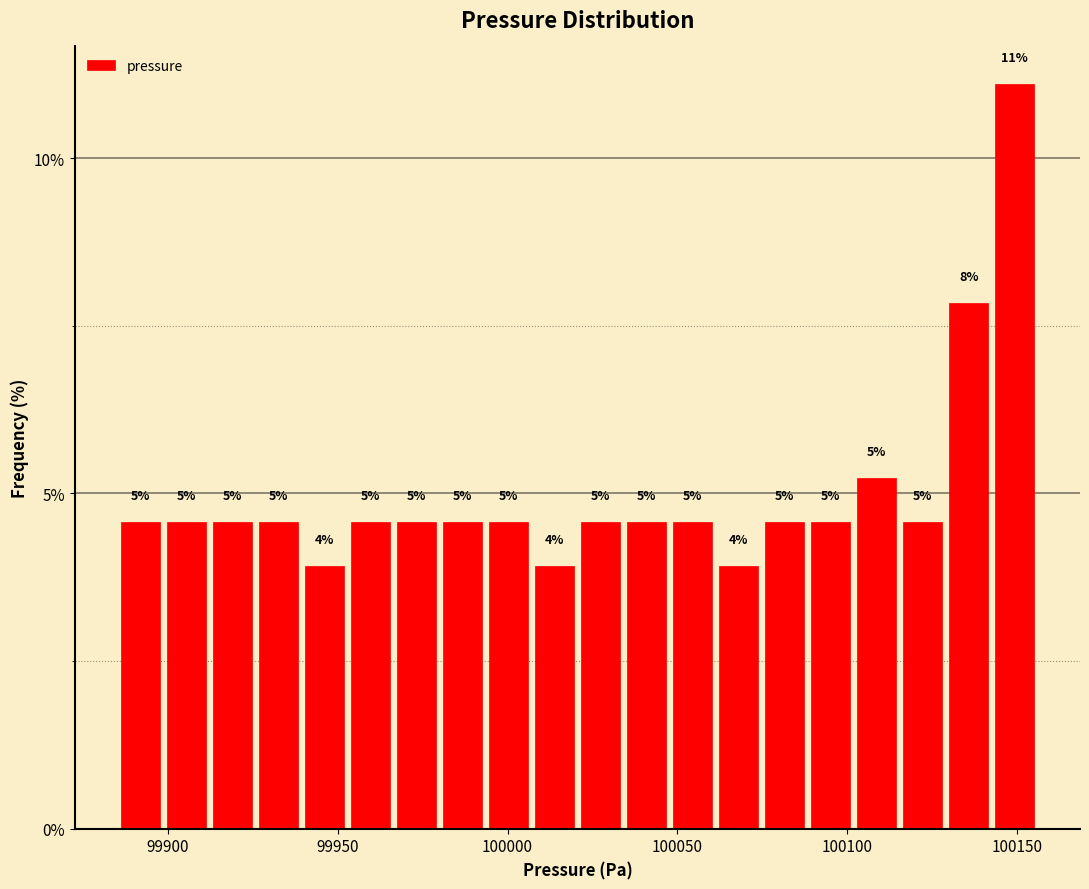

Around what value on the x-axis is the tallest bar? Give the approximate position of its centre, as read against the axis.

100150